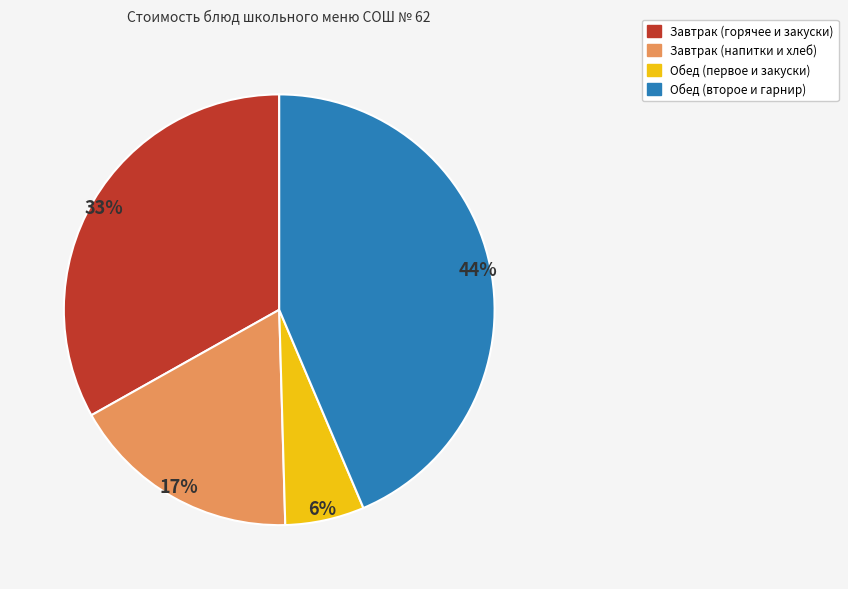

What percentage is the Обед (второе и гарнир) slice, to the nearest percent?

44%